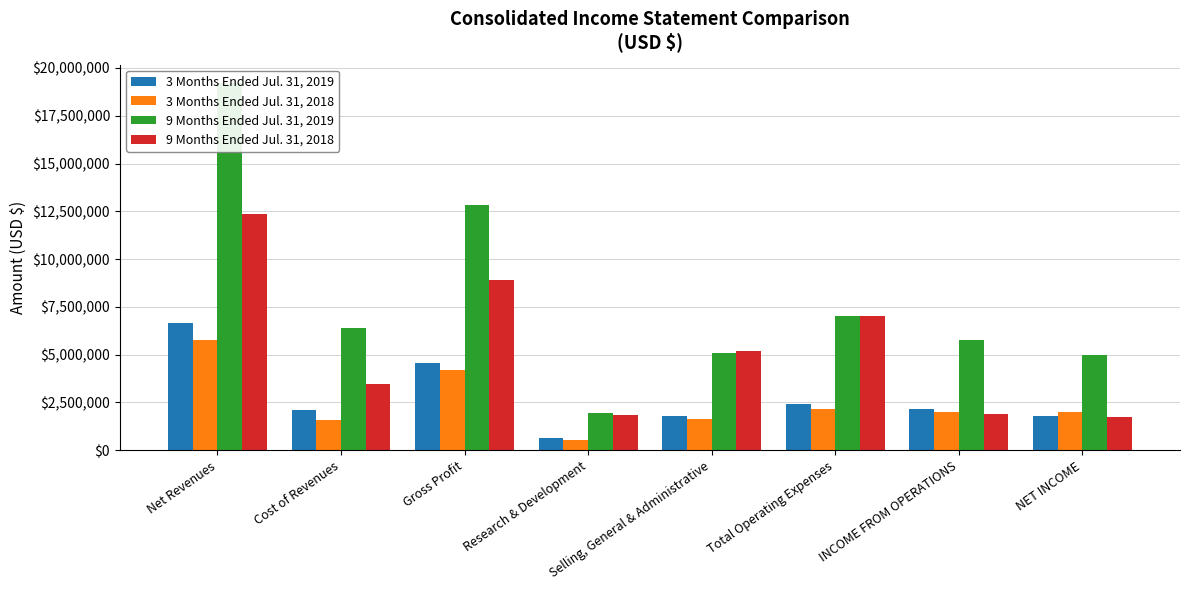

Reading left to right, extract all data points from this chart.

3 Months Ended Jul. 31, 2019: 6668498	2120680	4547818	631690	1775909	2407599	2140219	1775687
3 Months Ended Jul. 31, 2018: 5778473	1584200	4194273	530392	1640842	2171234	2023039	1997610
9 Months Ended Jul. 31, 2019: 19210278	6404726	12805552	1948243	5091866	7040109	5765443	4988194
9 Months Ended Jul. 31, 2018: 12355426	3471165	8884261	1841408	5172229	7013637	1870624	1752346